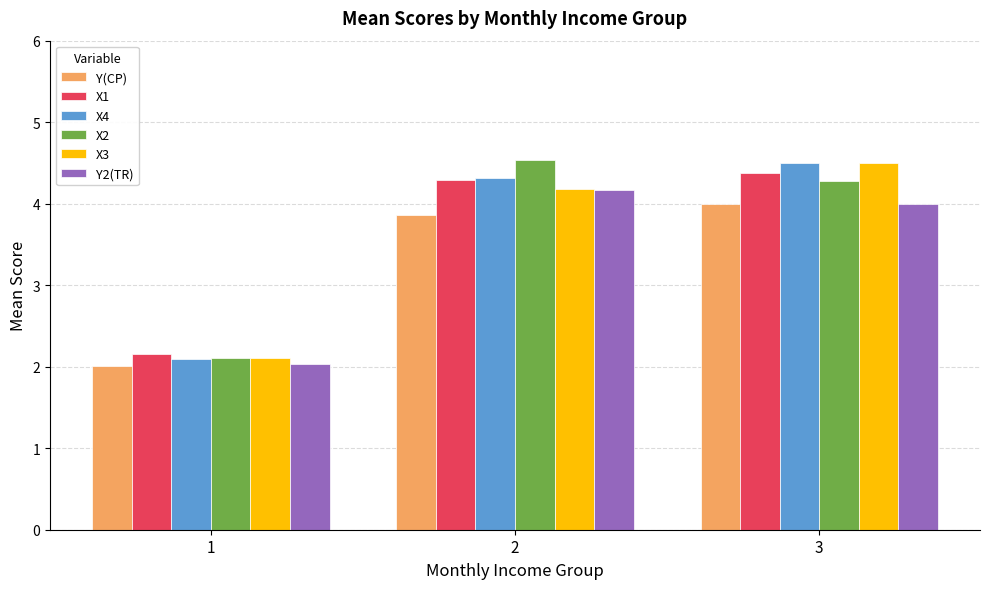

Is the value of Y(CP) at 2 greater than the value of X2 at 1?

Yes